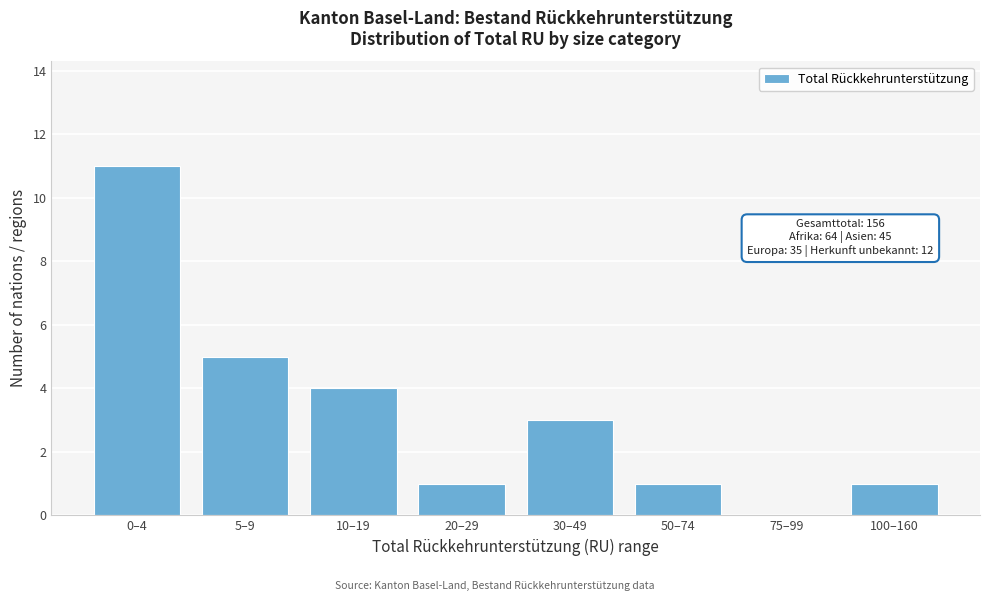

Reading left to right, what are all the values shown in this chart?

0–4=11	5–9=5	10–19=4	20–29=1	30–49=3	50–74=1	75–99=0	100–160=1